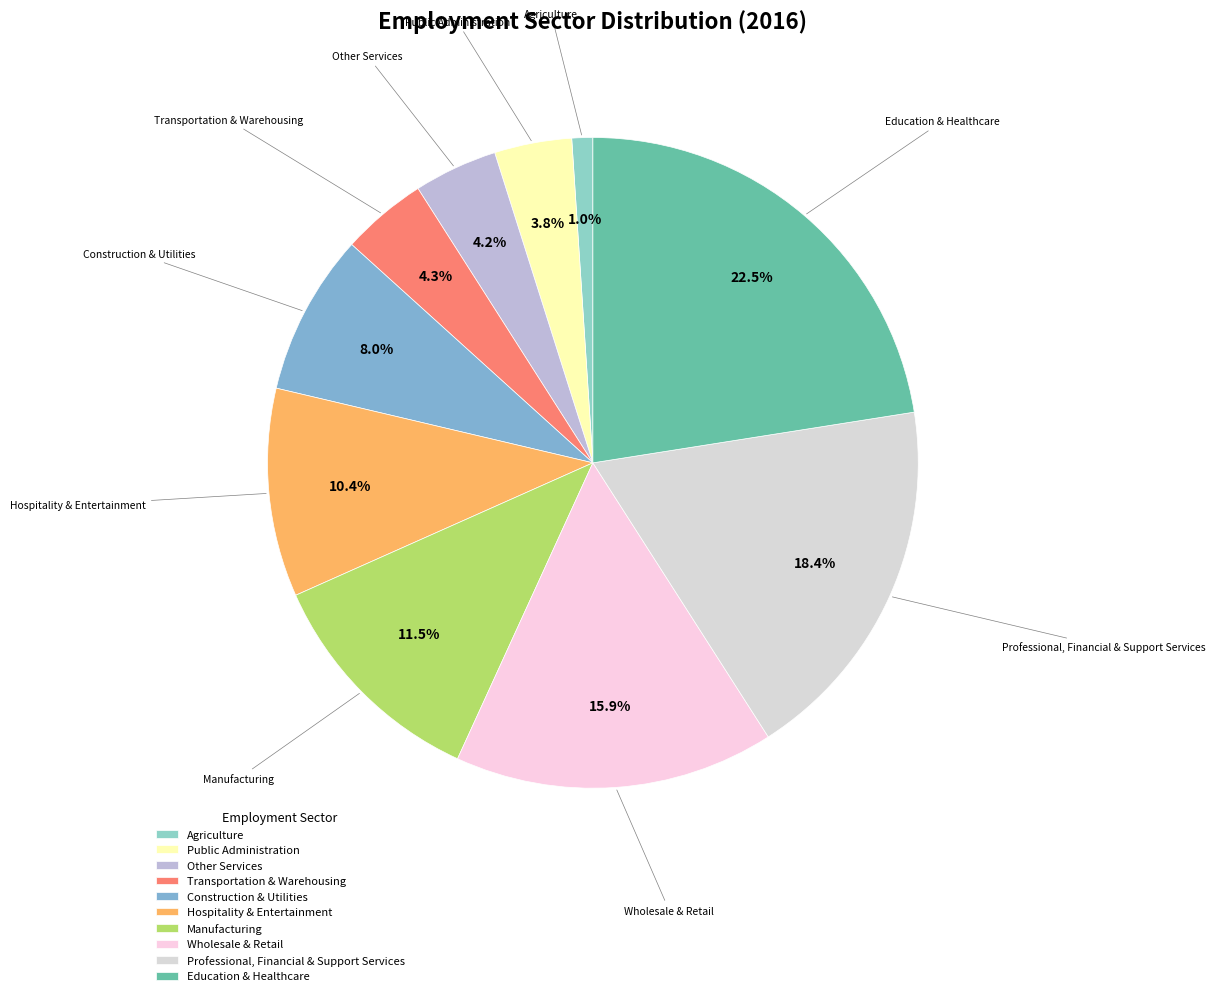

Which has a higher value, Transportation & Warehousing or Manufacturing?

Manufacturing